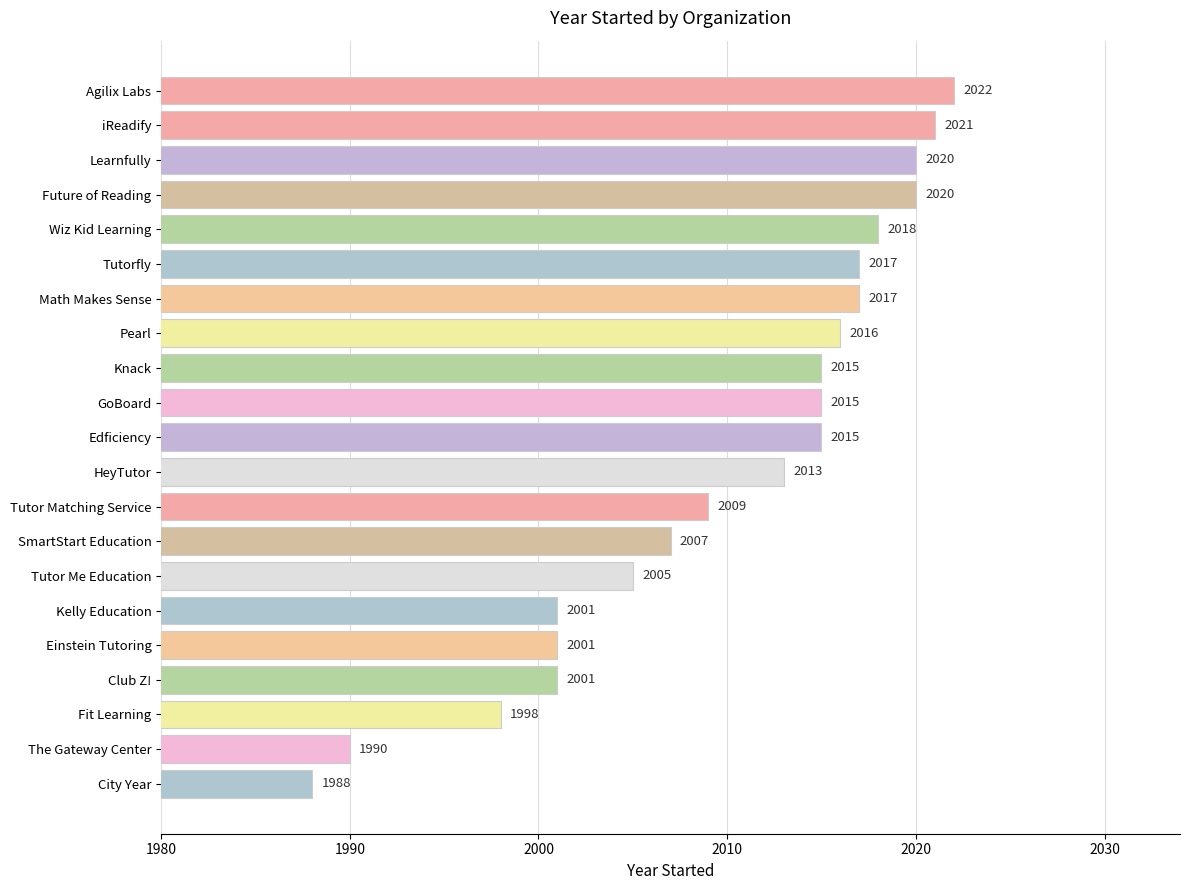

How many data points are less than 2015?

10